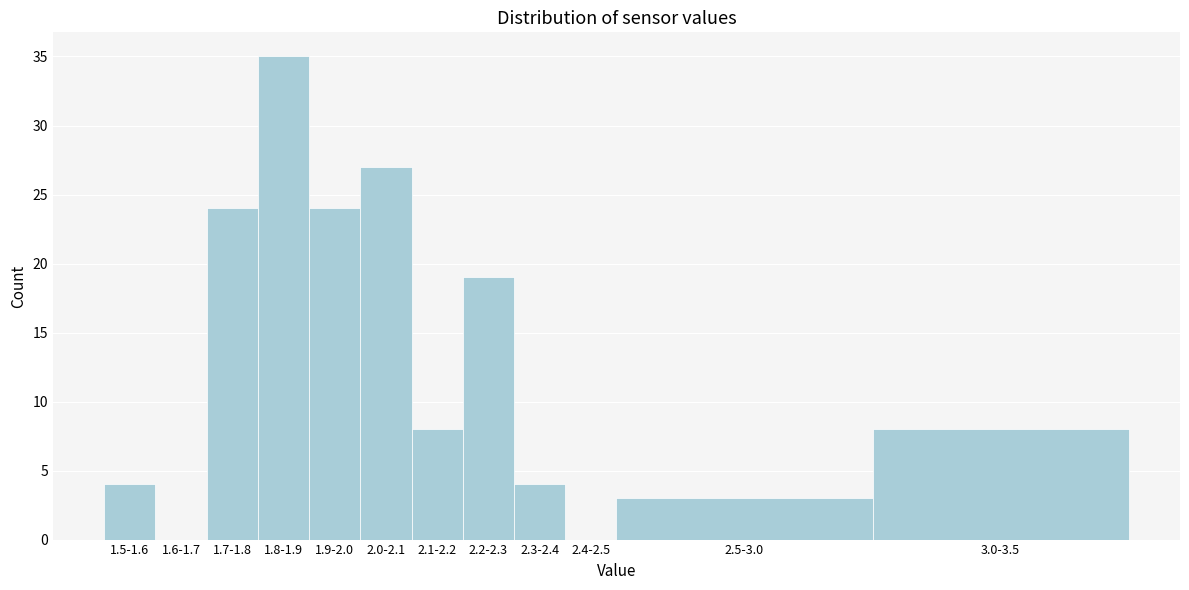

Reading left to right, list all the values displayed in this chart.

1.5-1.6=4	1.6-1.7=0	1.7-1.8=24	1.8-1.9=35	1.9-2.0=24	2.0-2.1=27	2.1-2.2=8	2.2-2.3=19	2.3-2.4=4	2.4-2.5=0	2.5-3.0=3	3.0-3.5=8